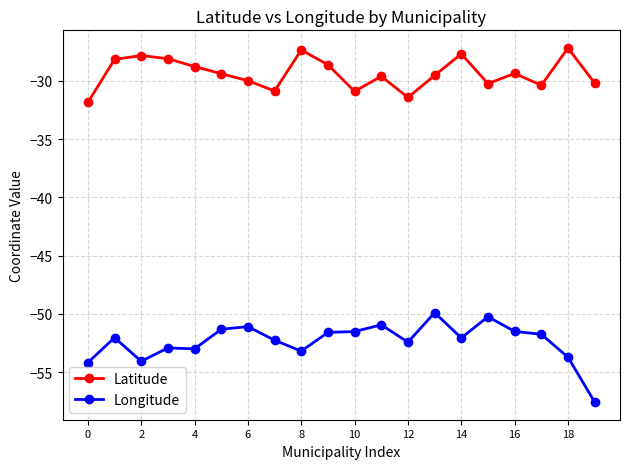

At how many categories does at least one series exceed -46?

20